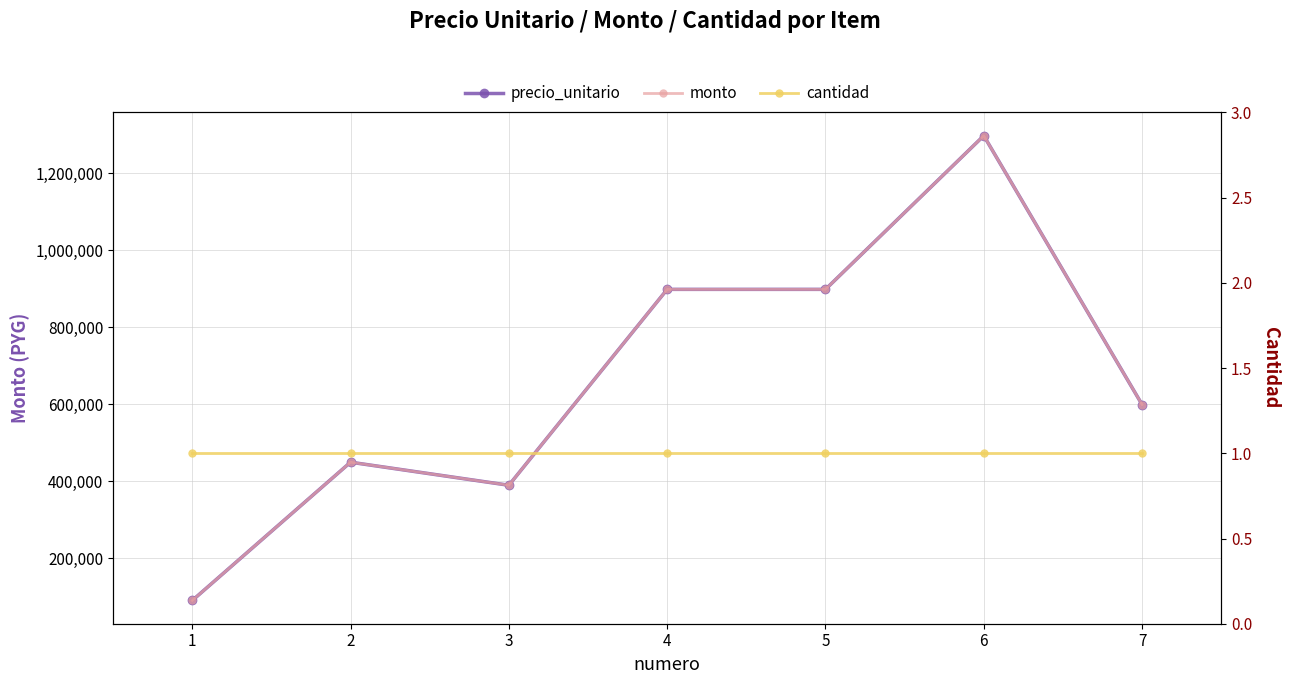

Is this an area chart (filled region under the line)?

No